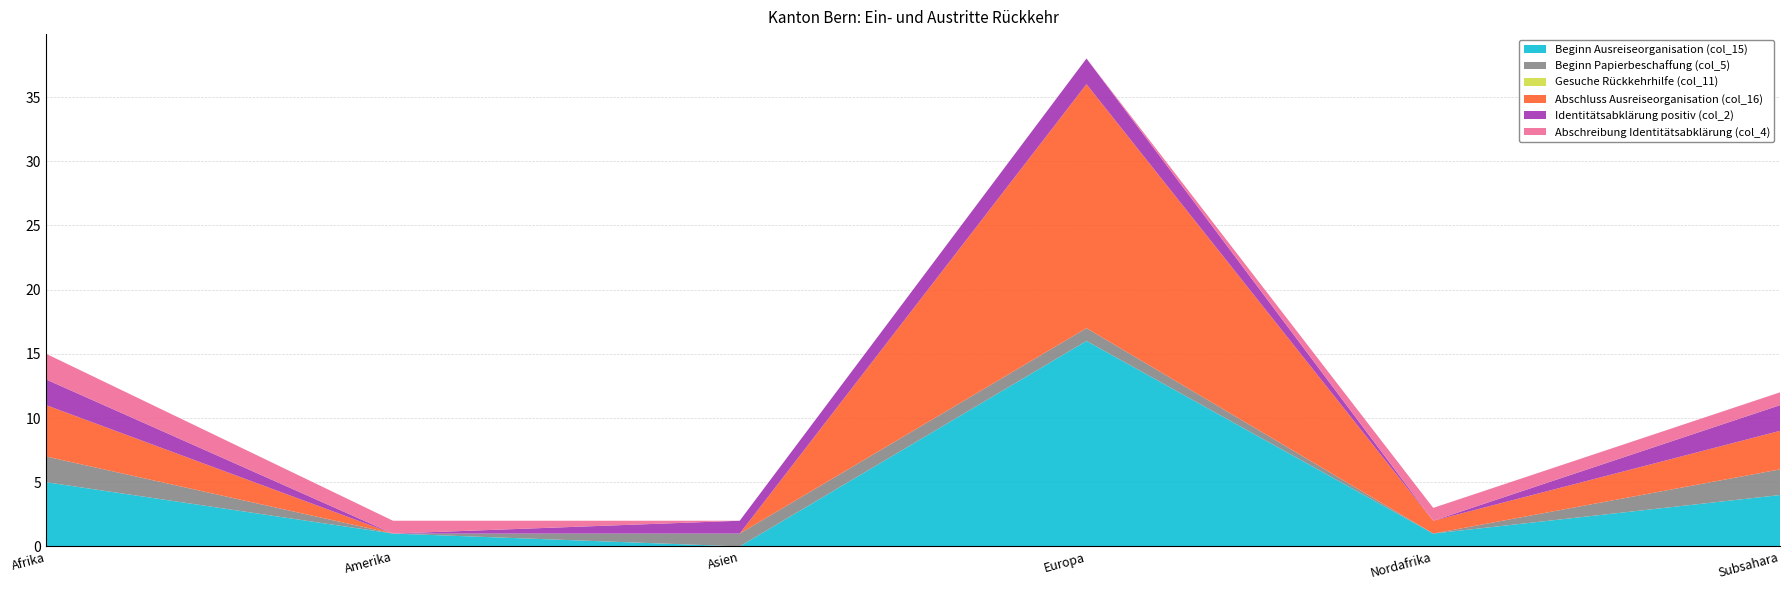

Reading left to right, extract all data points from this chart.

Beginn Ausreiseorganisation (col_15): Afrika=5	Amerika=1	Asien=0	Europa=16	Nordafrika=1	Subsahara=4
Beginn Papierbeschaffung (col_5): Afrika=2	Amerika=0	Asien=1	Europa=1	Nordafrika=0	Subsahara=2
Gesuche Rückkehrhilfe (col_11): Afrika=0	Amerika=0	Asien=0	Europa=0	Nordafrika=0	Subsahara=0
Abschluss Ausreiseorganisation (col_16): Afrika=4	Amerika=0	Asien=0	Europa=19	Nordafrika=1	Subsahara=3
Identitätsabklärung positiv (col_2): Afrika=2	Amerika=0	Asien=1	Europa=2	Nordafrika=0	Subsahara=2
Abschreibung Identitätsabklärung (col_4): Afrika=2	Amerika=1	Asien=0	Europa=0	Nordafrika=1	Subsahara=1